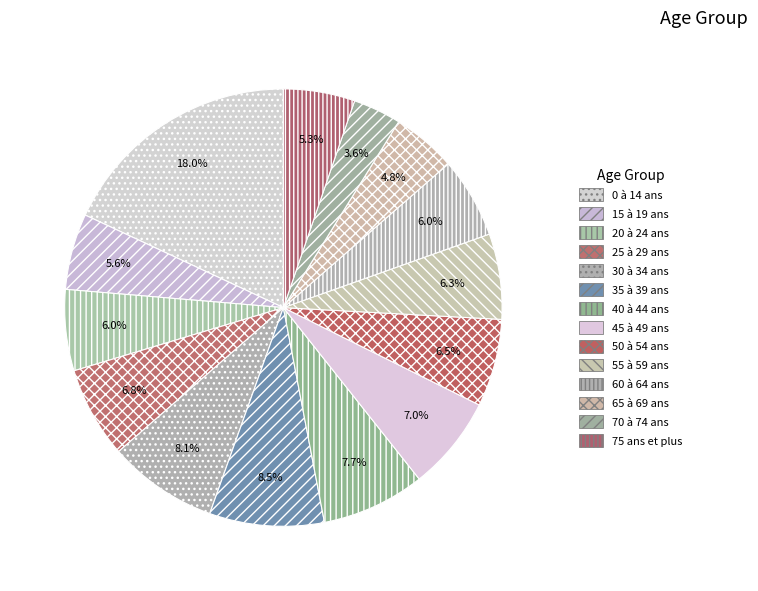

Is it true that 40 à 44 ans is 8% of the pie?

True